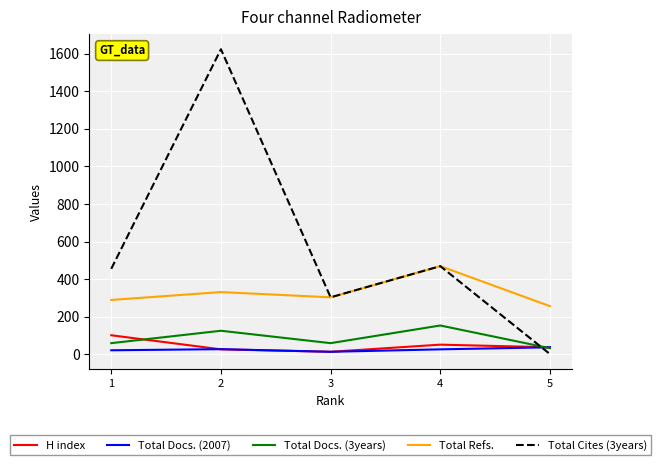

Which label corresponds to the largest value in the chart?

2